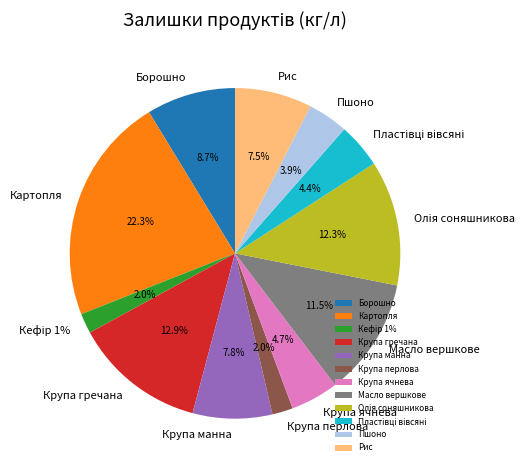

Approximately how many times larger is the value at Олія соняшникова compared to Рис?

1.6